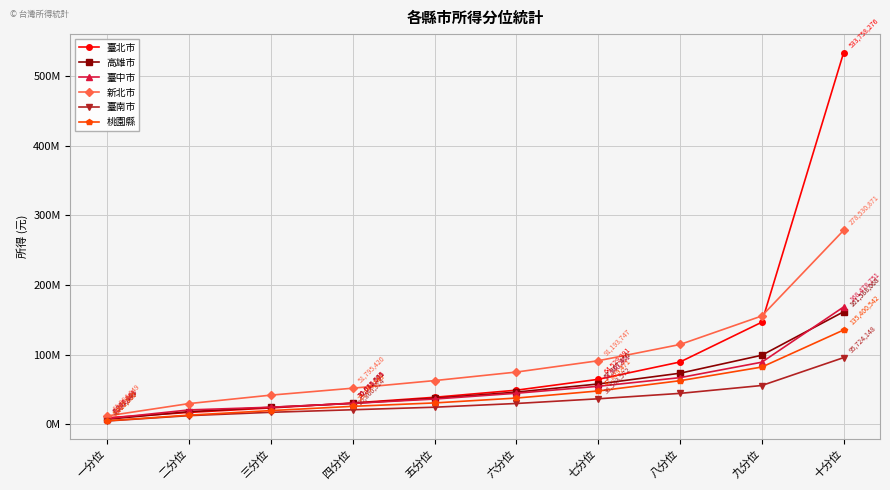

Rank the series at 三分位 from lowest to highest value.

臺南市, 桃園縣, 臺北市, 高雄市, 臺中市, 新北市